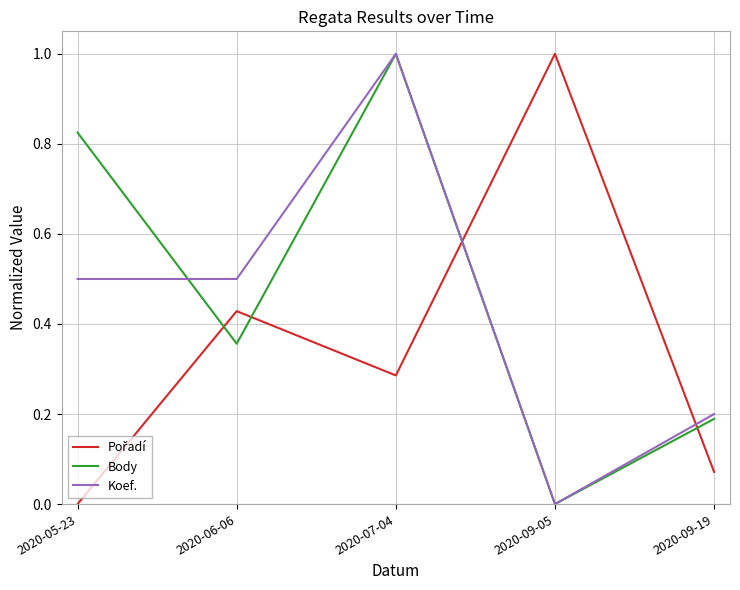

What position from the right is 2020-05-23?

5